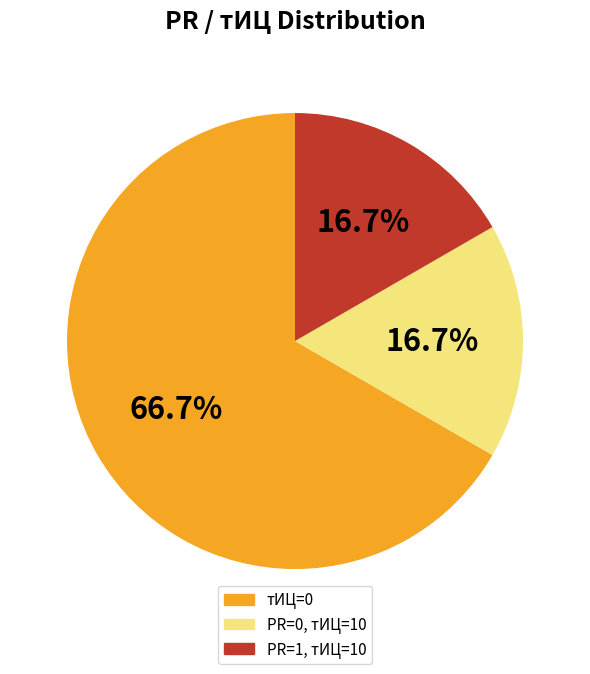

Is there a majority slice in this chart?

Yes